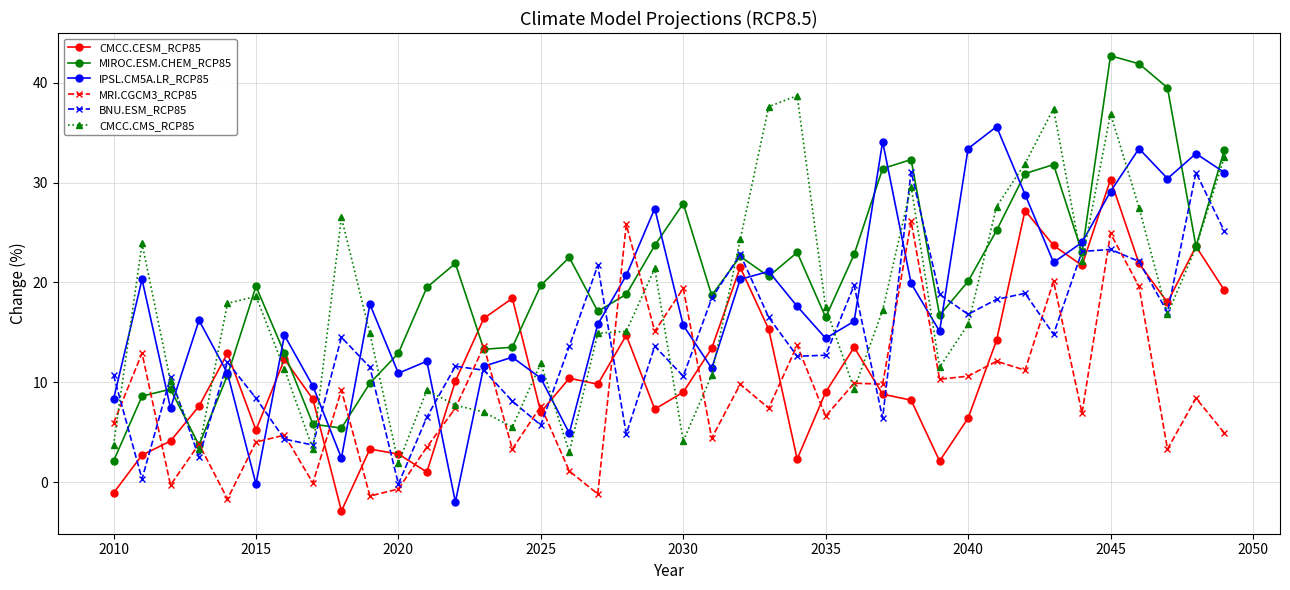

How many values in BNU.ESM_RCP85 are above zero?

39